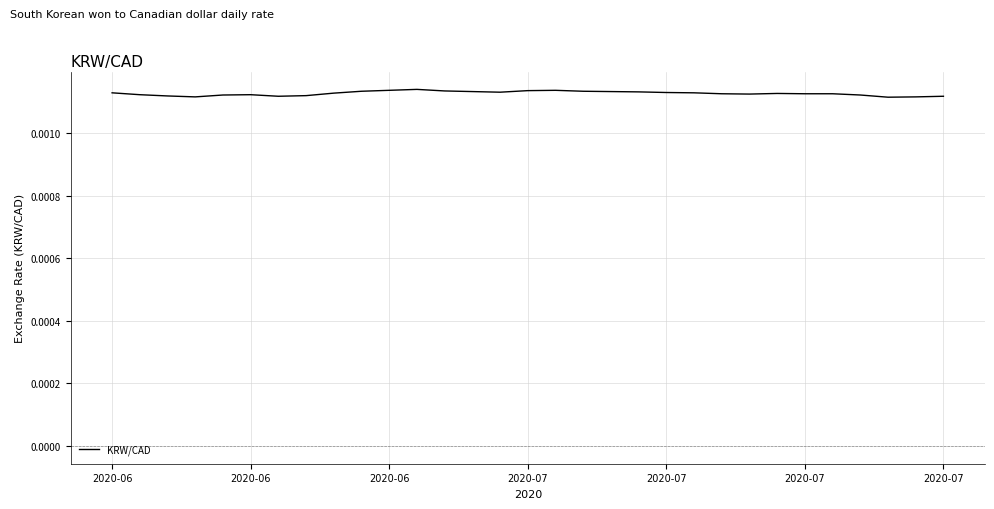

Does the chart display data point markers on the line(s)?

No